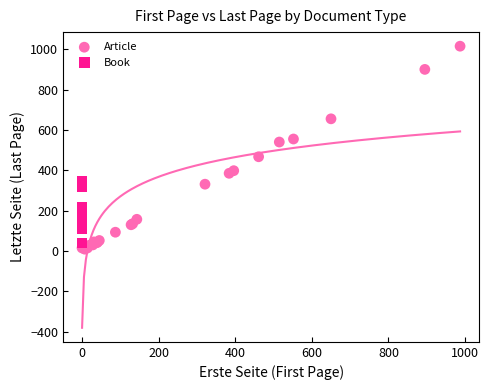

Which series has the largest Y range (max minus min)?

Article